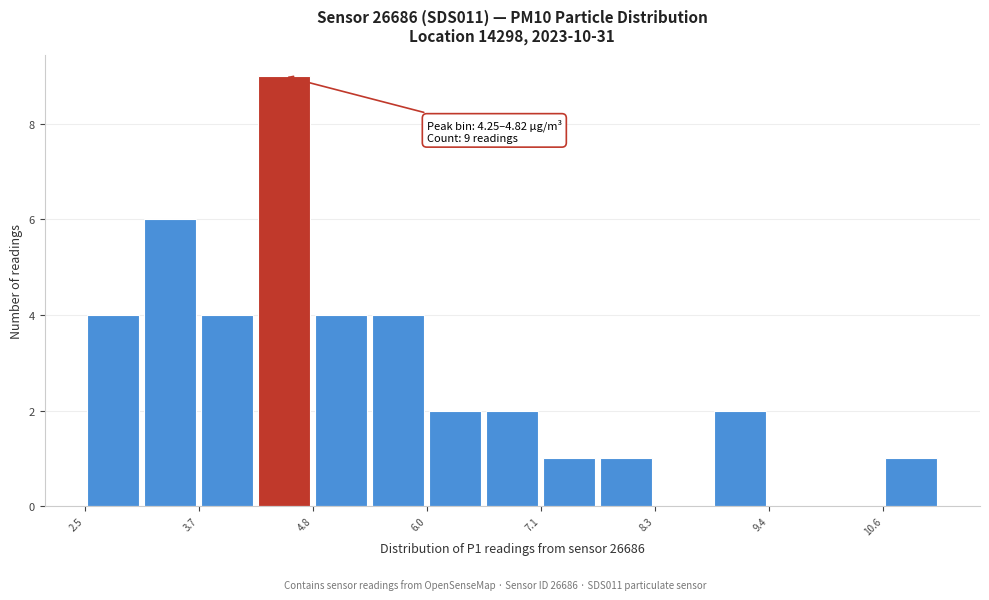

Read against the x-axis, roughly where is the centre of the tallest bar?

4.6